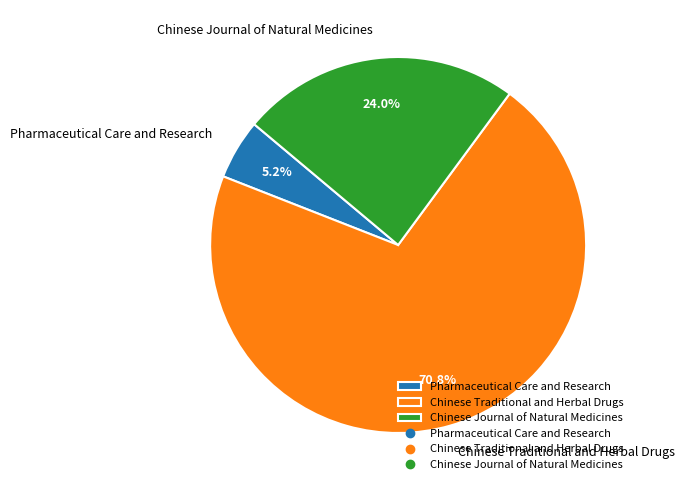

To the nearest percent, what portion does Chinese Traditional and Herbal Drugs represent?

71%